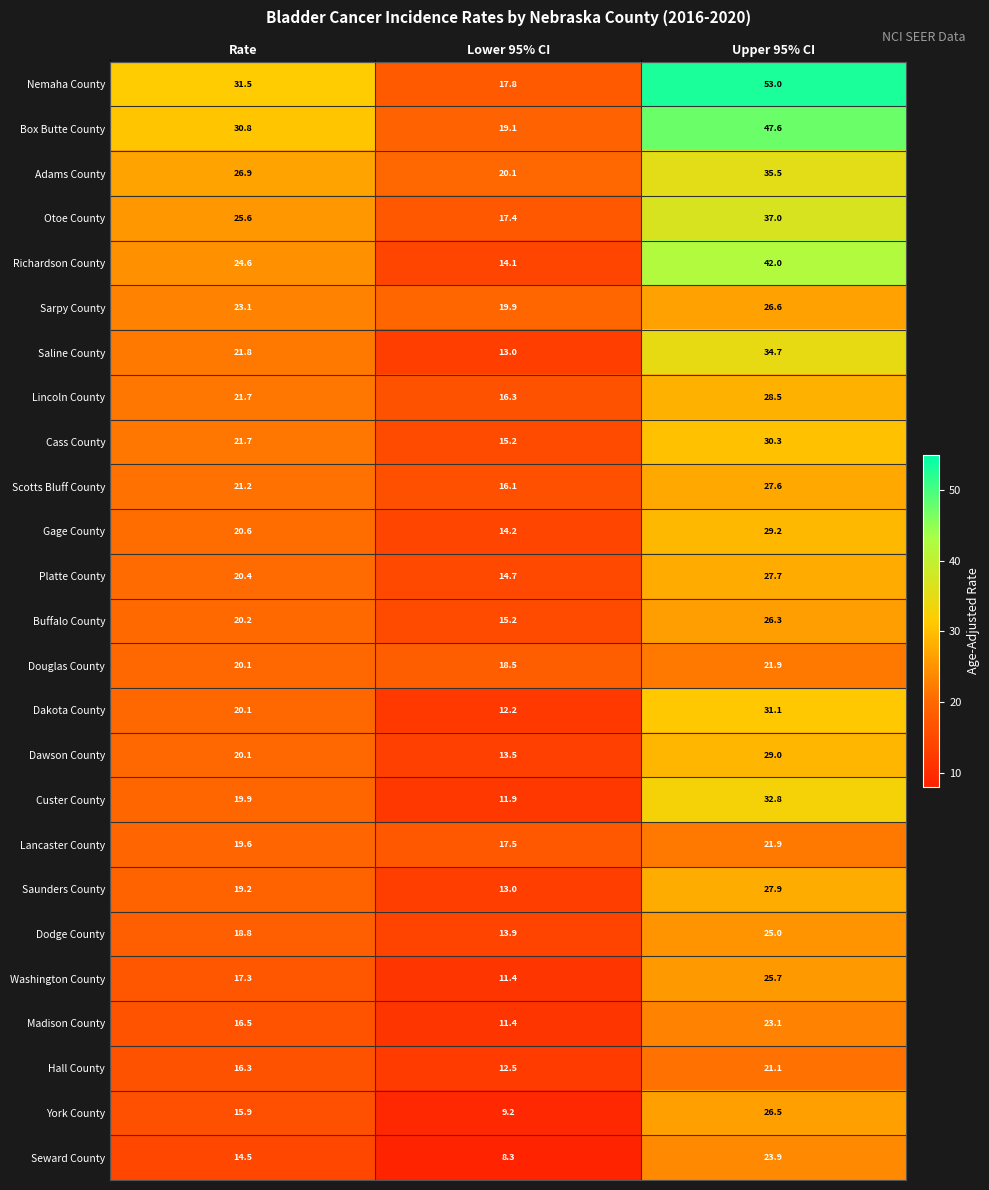

What is the sum of the Otoe County values at Rate and Upper 95% CI?

62.6